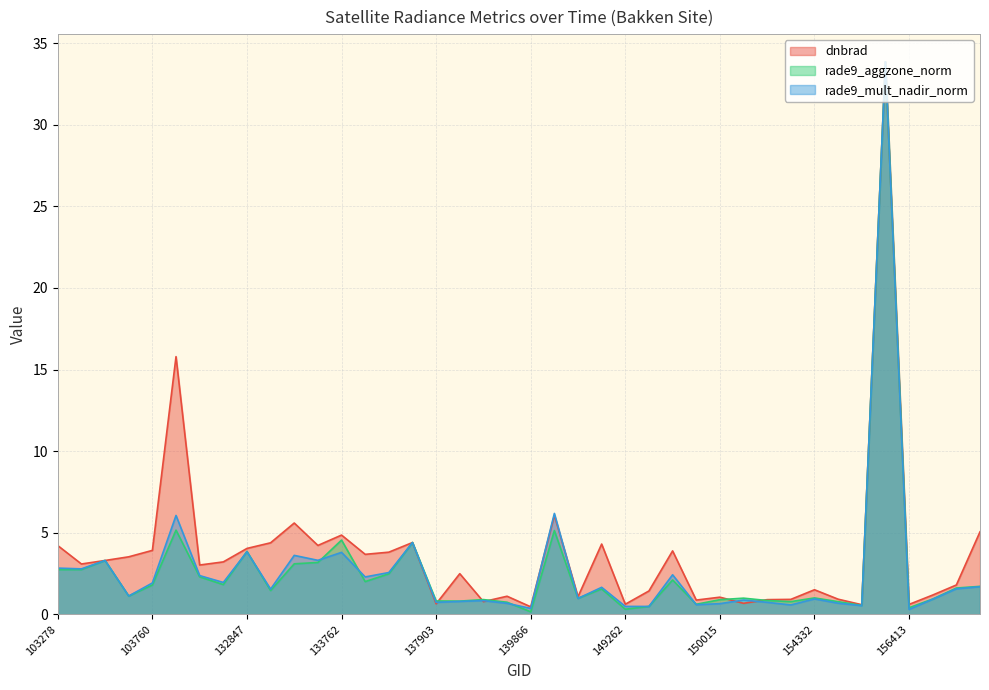

Between 133209 and 103760, which is larger?

133209